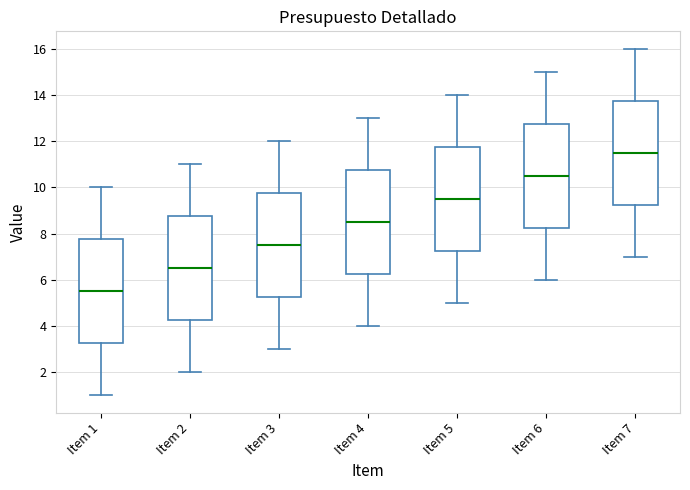

Where does the lower whisker of the box for Item 6 end on the y-axis? The values are not printed on the chart, so give them approximately, as read against the axis.

6.0